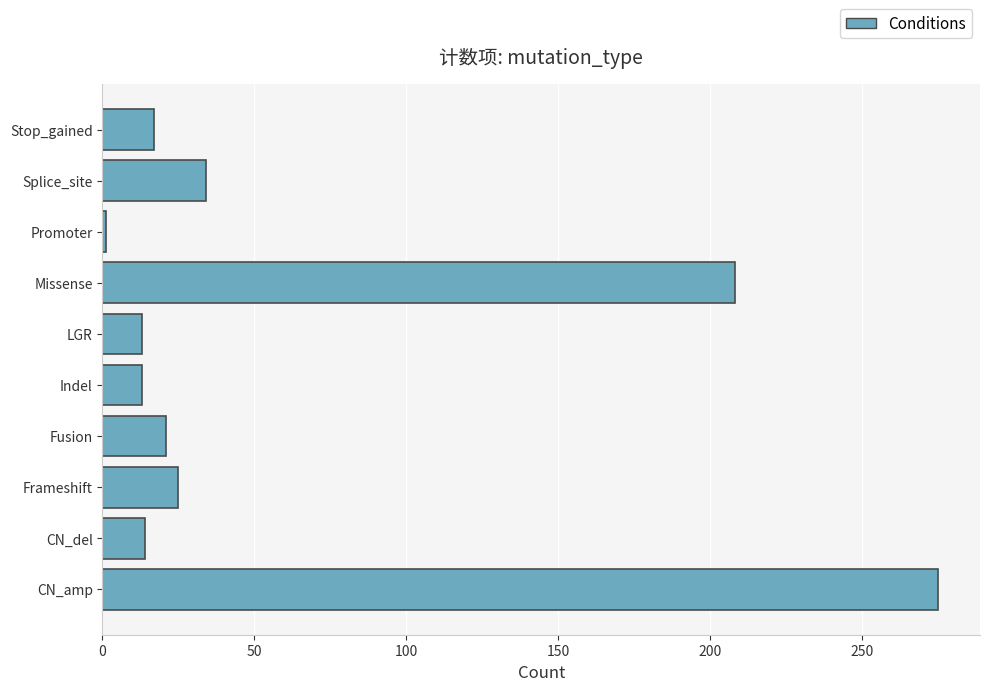

What is the average value?

62